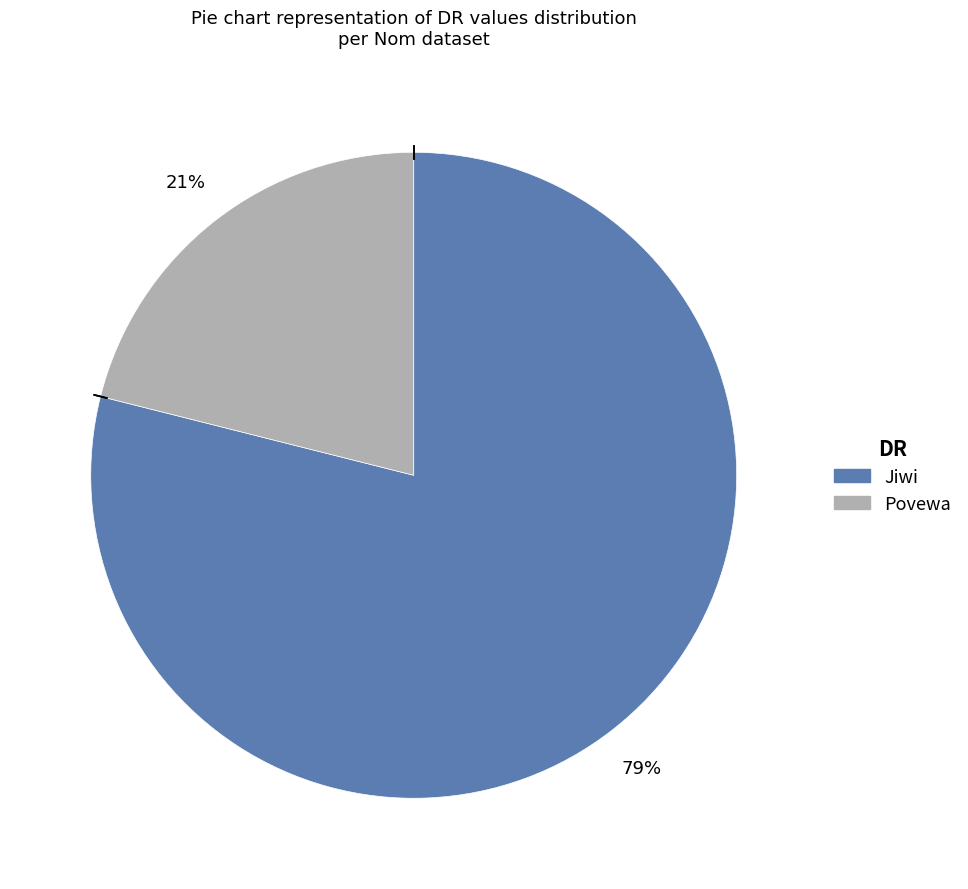

What is the majority slice?

Jiwi